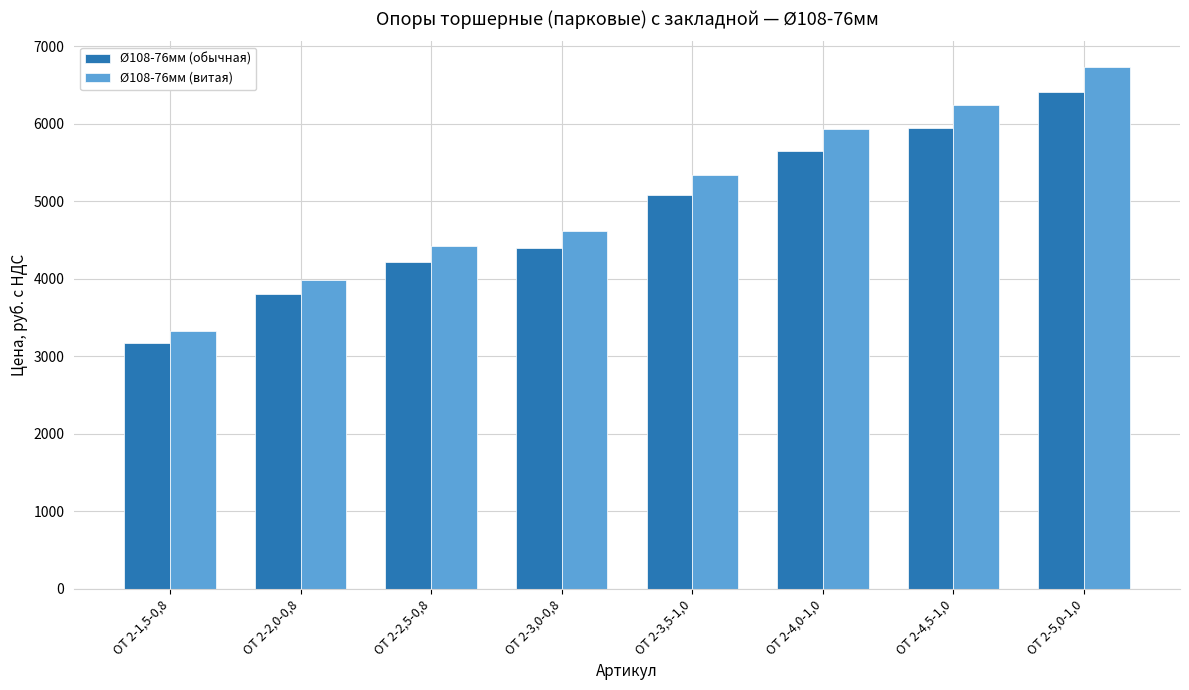

Reading left to right, what are all the values shown in this chart?

Ø108-76мм (обычная): 3170	3798	4214	4400	5081	5644	5941	6404
Ø108-76мм (витая): 3328	3988	4425	4620	5335	5926	6238	6724